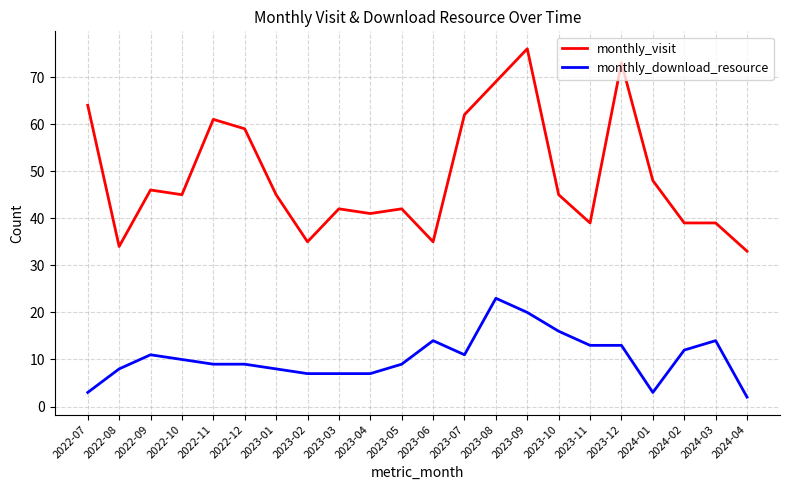

At 2024-03, list the series in order from largest to smallest.

monthly_visit, monthly_download_resource